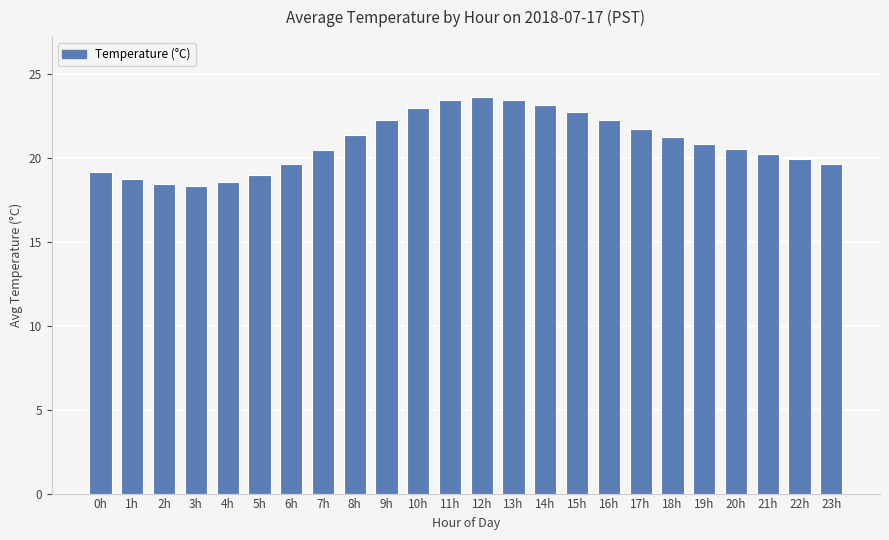

Are the bars grouped side by side (vs. stacked)?

No